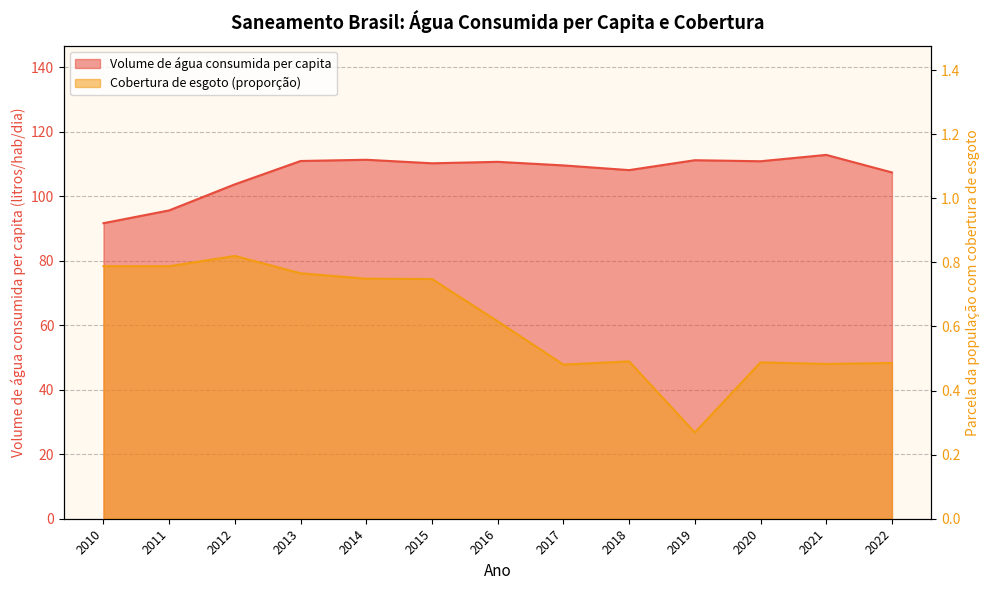

True or false: Parcela da população total que mora em ... (col_2) and Volume de água consumida per capita (li...) intersect in this chart.

False